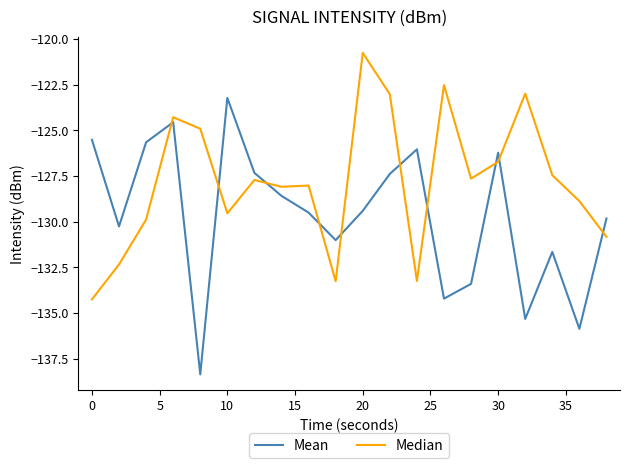

Which series has the largest total across all categories?

Median